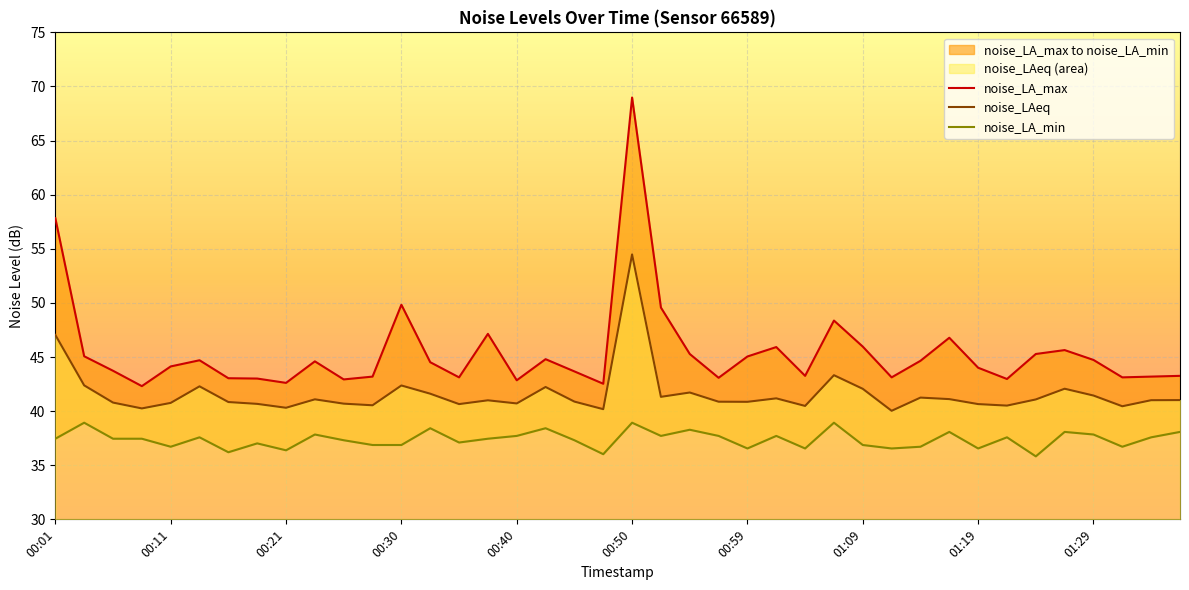

The value of noise_LAeq at 00:30 is 19.2. True or false?

False